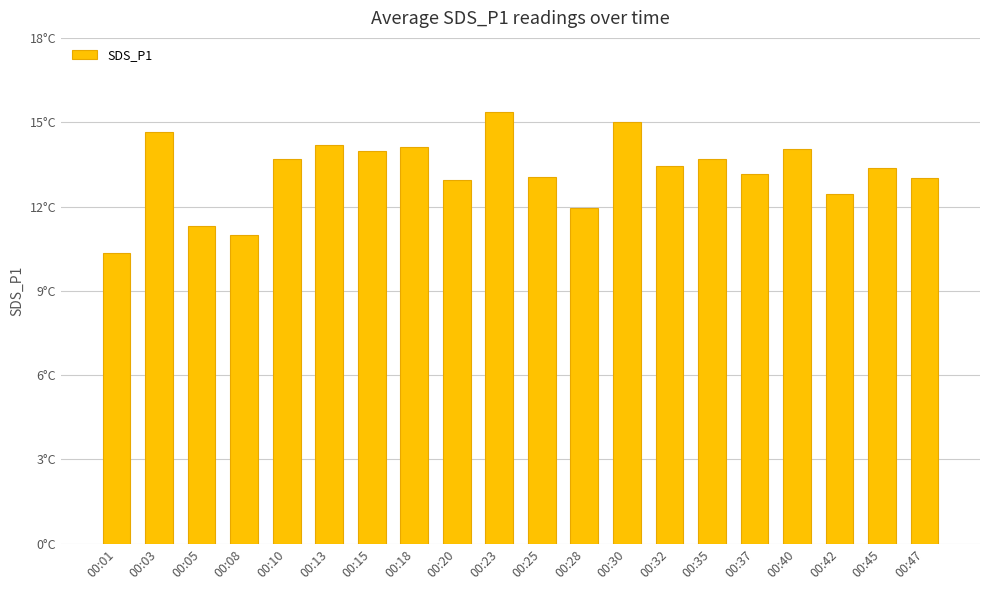

Is it true that the value at 00:08 is 6.6?

False